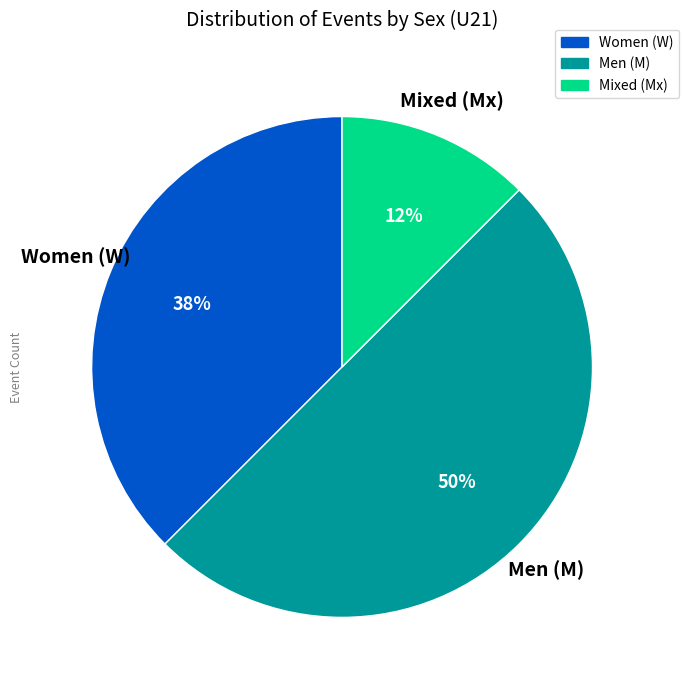

Do Men (M) and Women (W) together represent more than half of the pie?

Yes